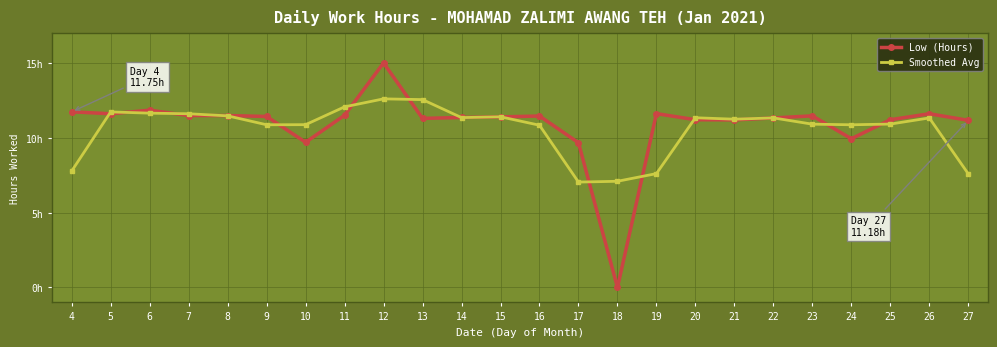

In Low (Hours), how many points are higher than both neighbors (excluding endpoints)?

6